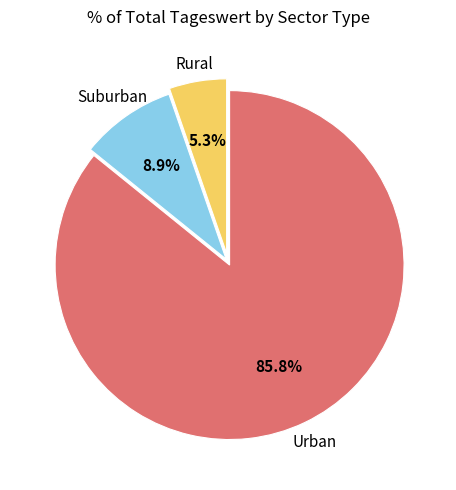

Does any single category account for the majority?

Yes